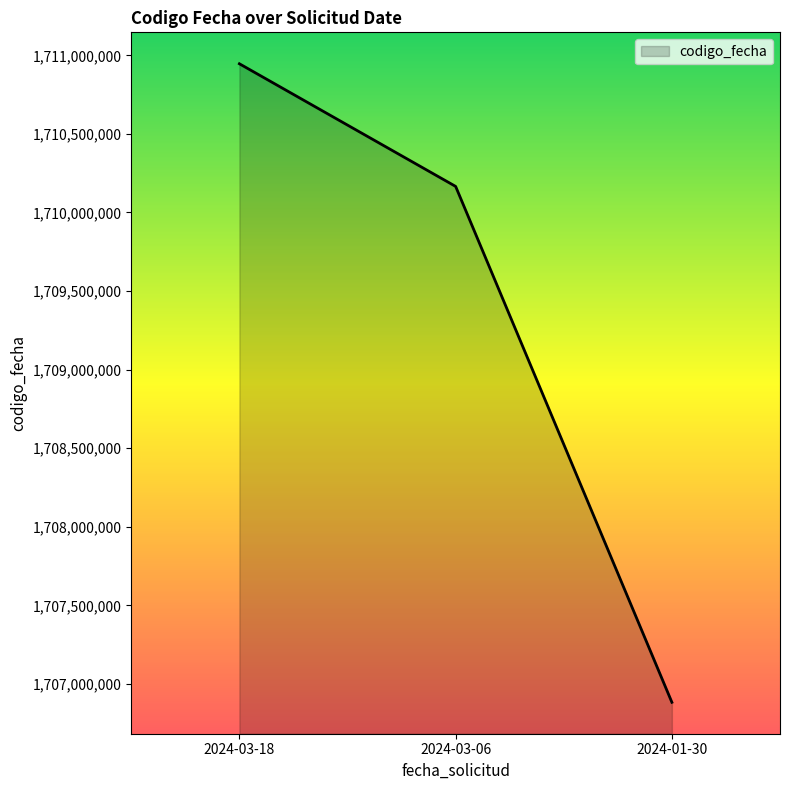

True or false: the data shows 1710946308 at 2024-03-18.

True